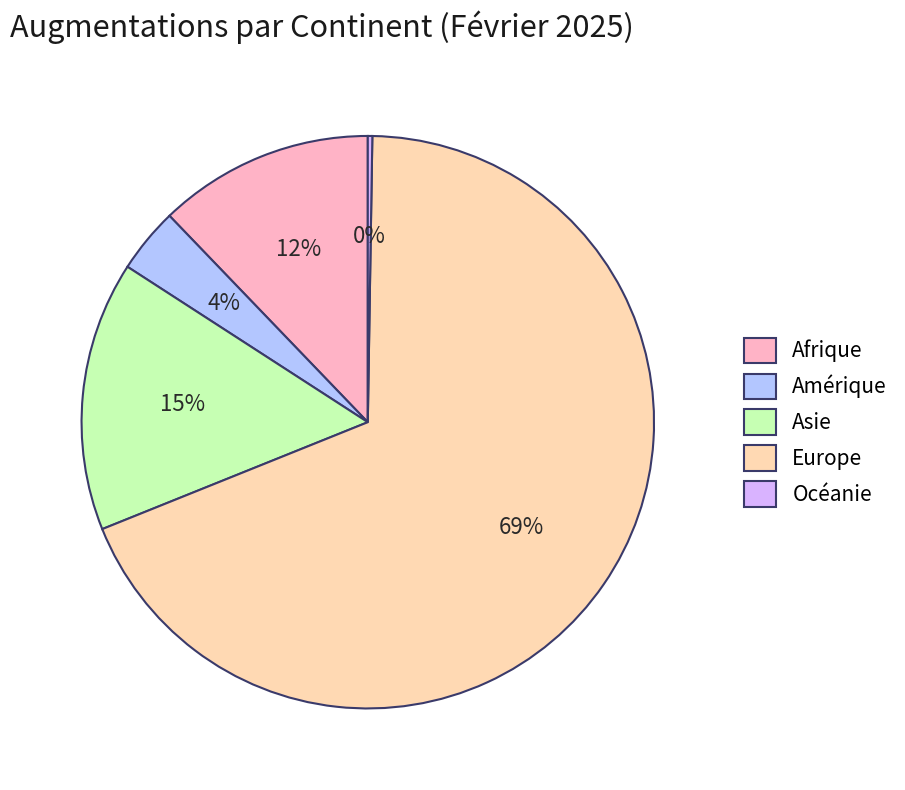

To the nearest percent, what is the average slice percentage?

20%